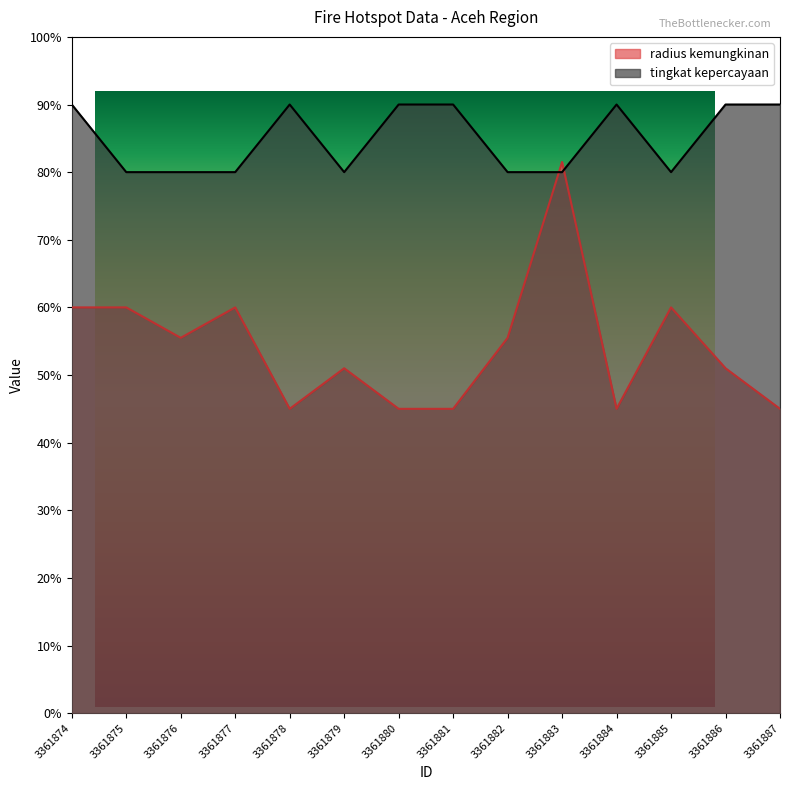

What is the difference between the highest and lowest values at 3361879?

29.0